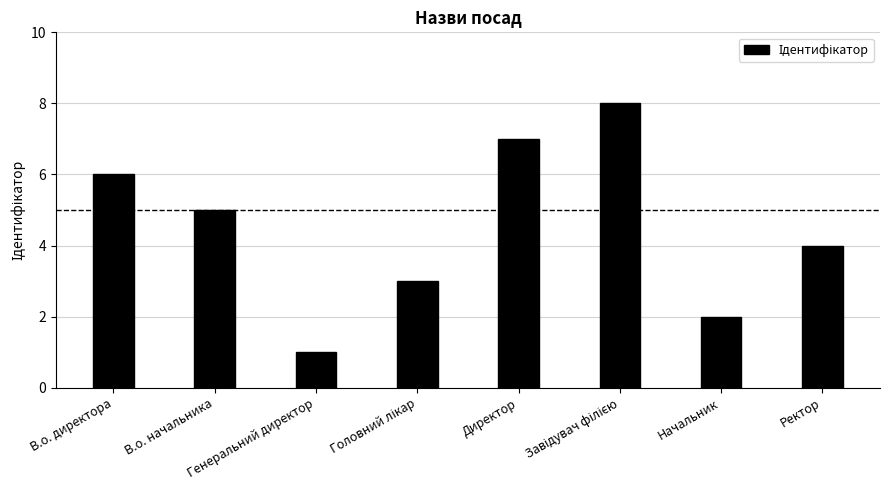

What is the difference between the maximum and minimum values?

7